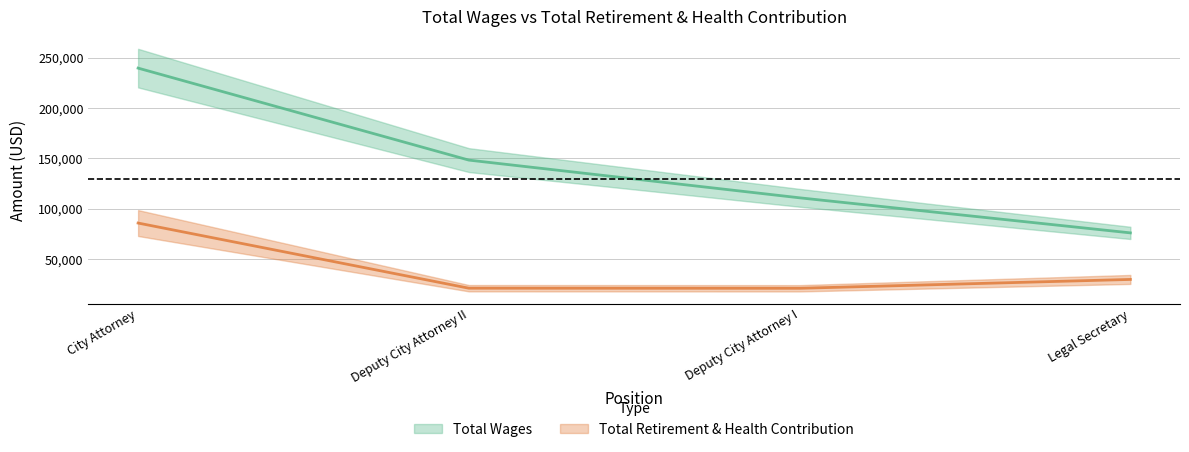

At which label does Total Wages reach its peak?

City Attorney